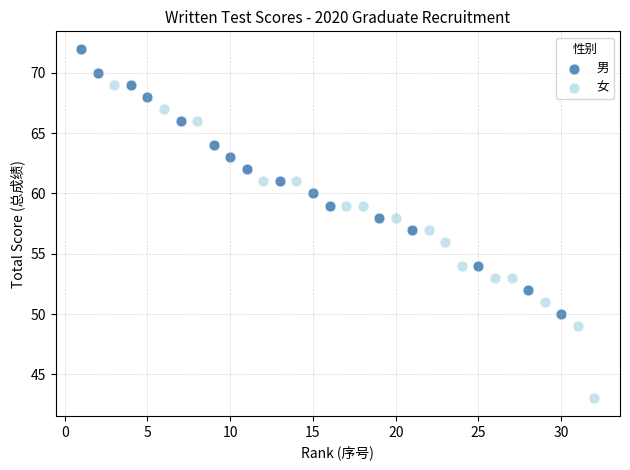

Which series contains the lowest Y value?

女